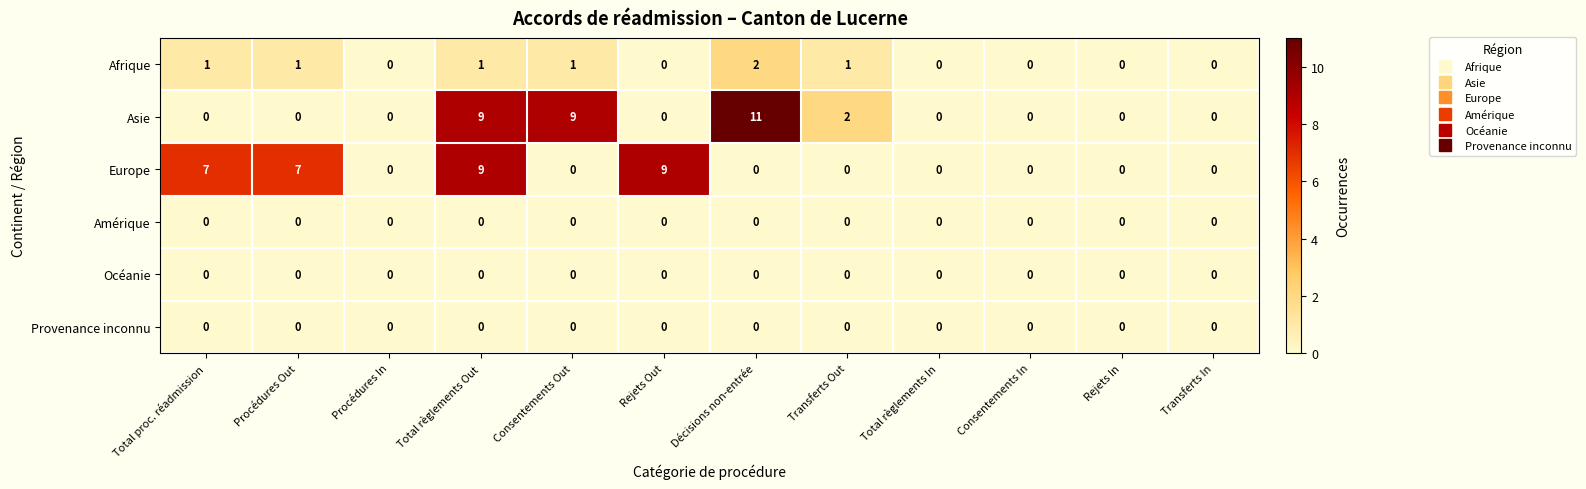

At which label is Asie closest to 5?

Transferts Out